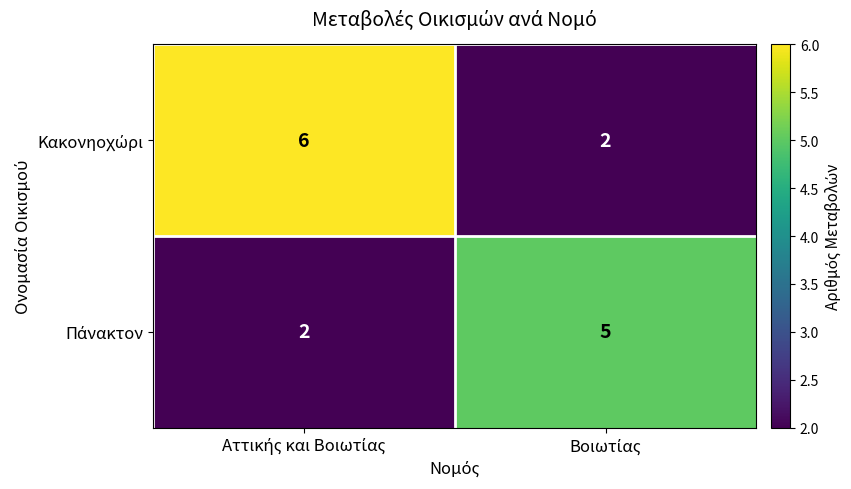

What is the greatest value displayed?

6